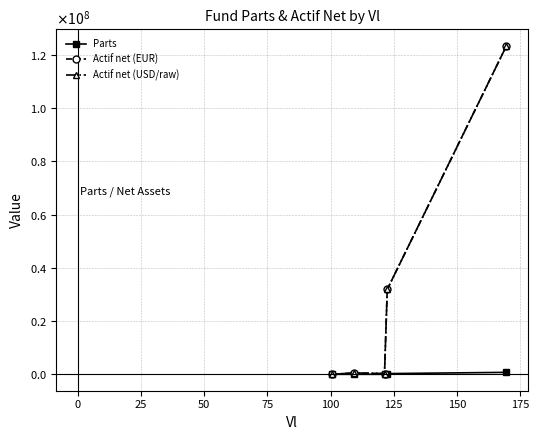

Does the chart have visible grid lines?

Yes